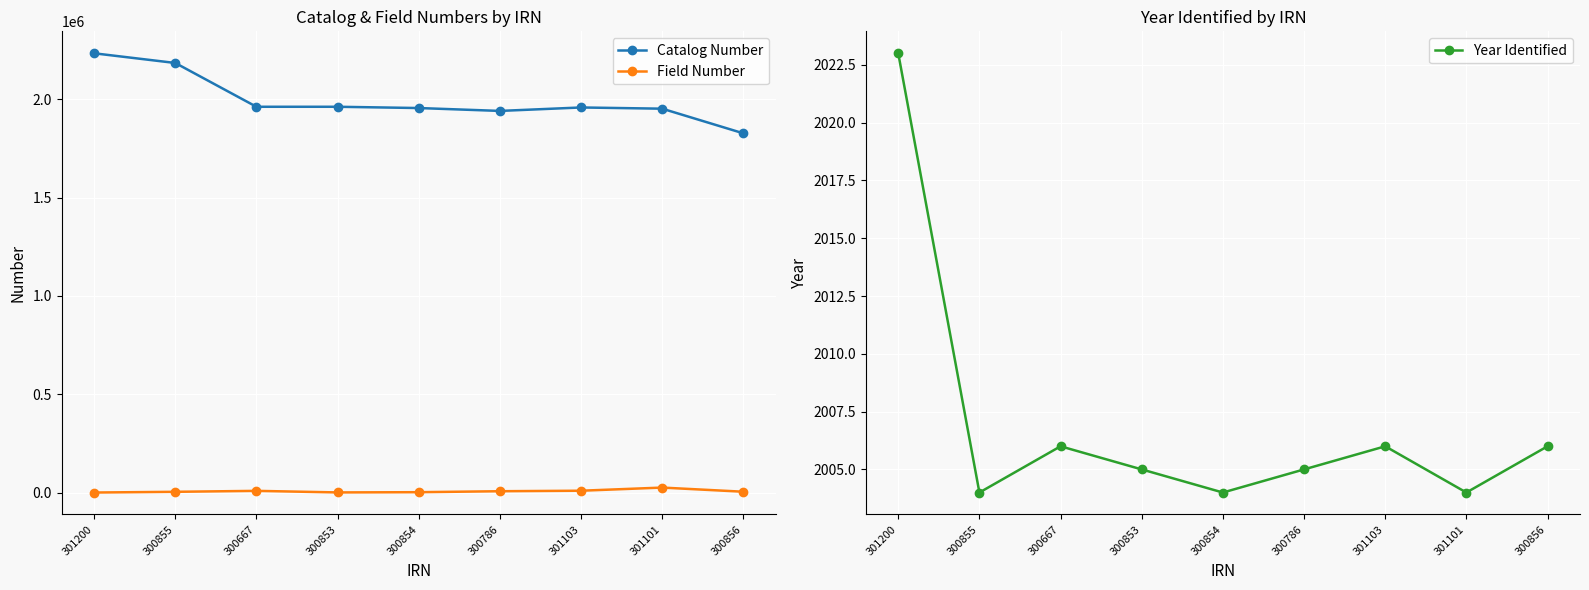

Rank the series at 300667 from highest to lowest value.

Catalog Number, Field Number, Year Identified